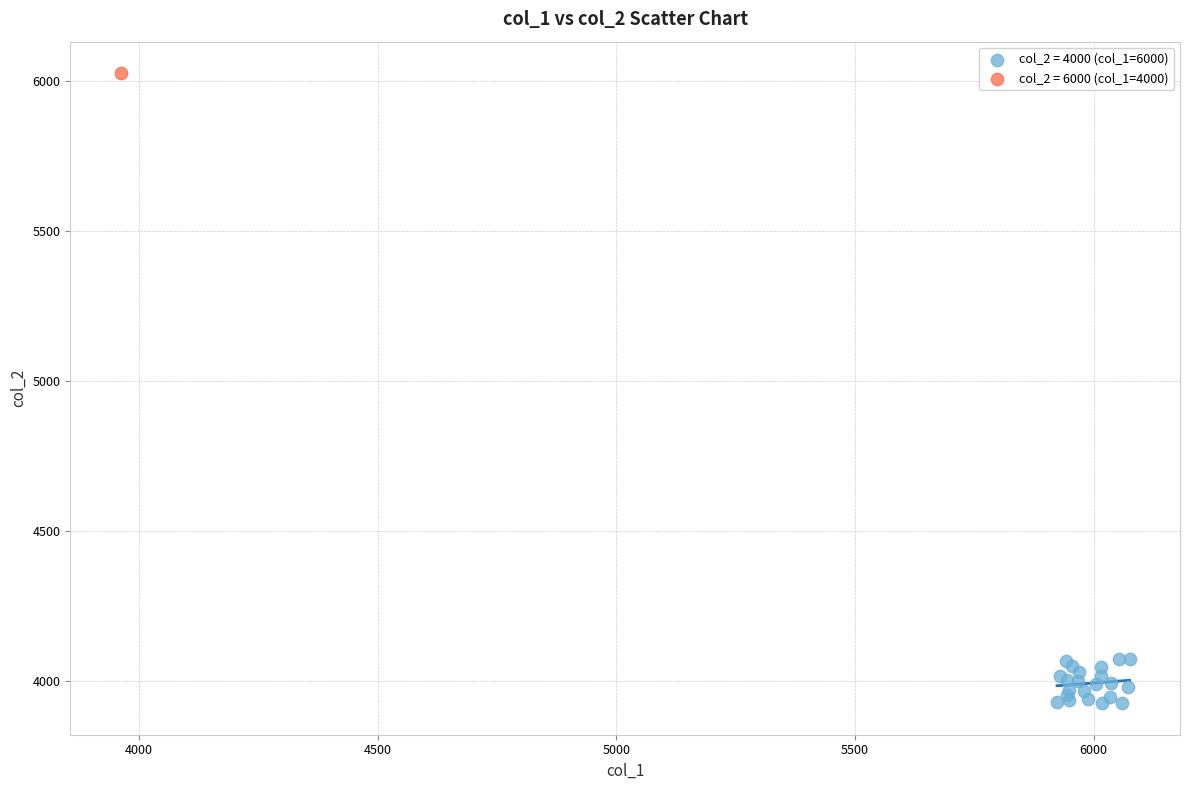

What are all the series names shown in the legend?

col_2 = 4000 (col_1=6000), col_2 = 6000 (col_1=4000)